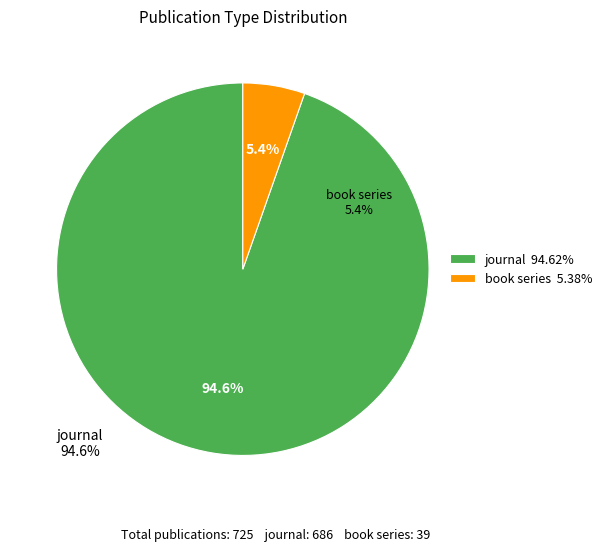

Do journal and book series together represent more than half of the pie?

Yes